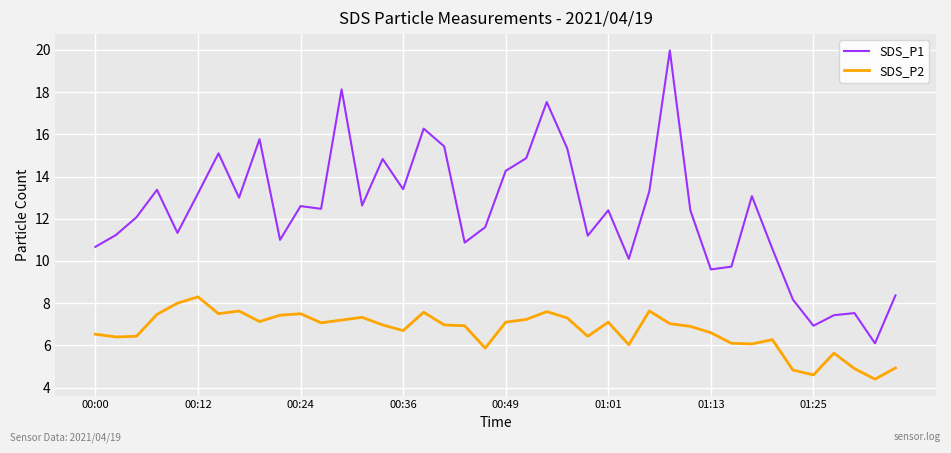

What is the sum of all SDS_P1 values?

493.8